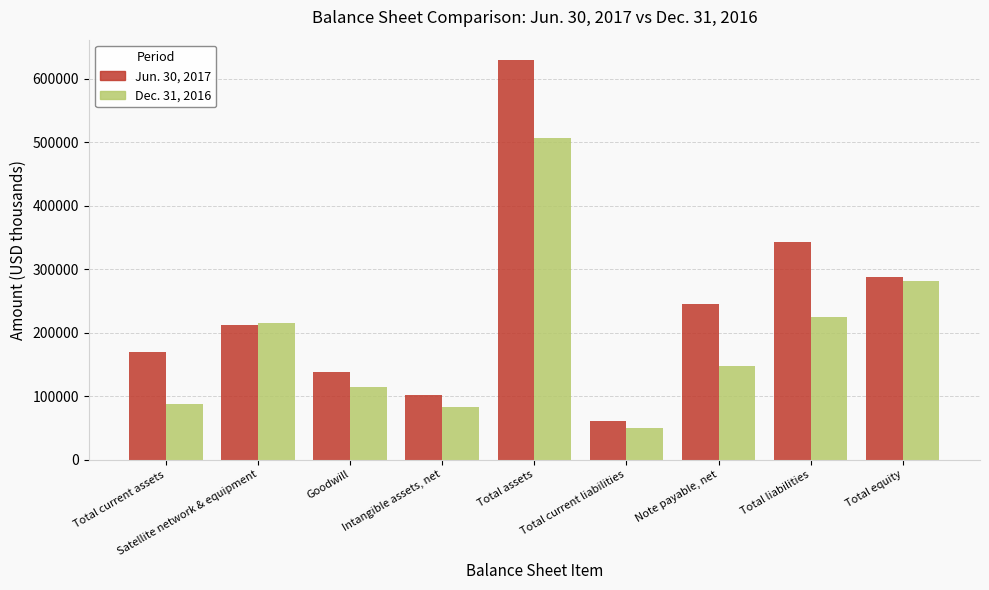

The Dec. 31, 2016 series shows 506154 at Total assets. True or false?

True